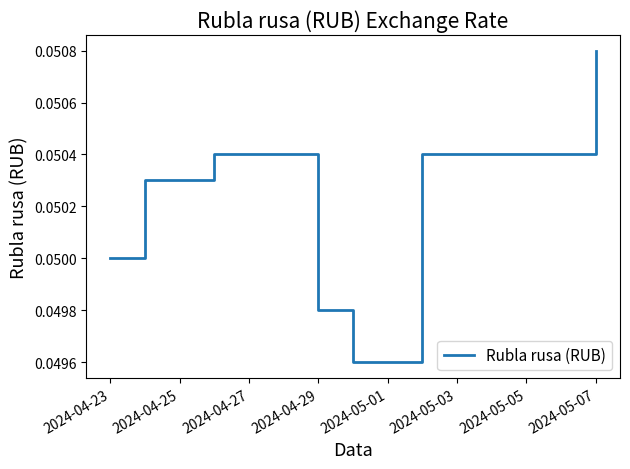

True or false: there are more than 0 points higher than both neighbors.

True